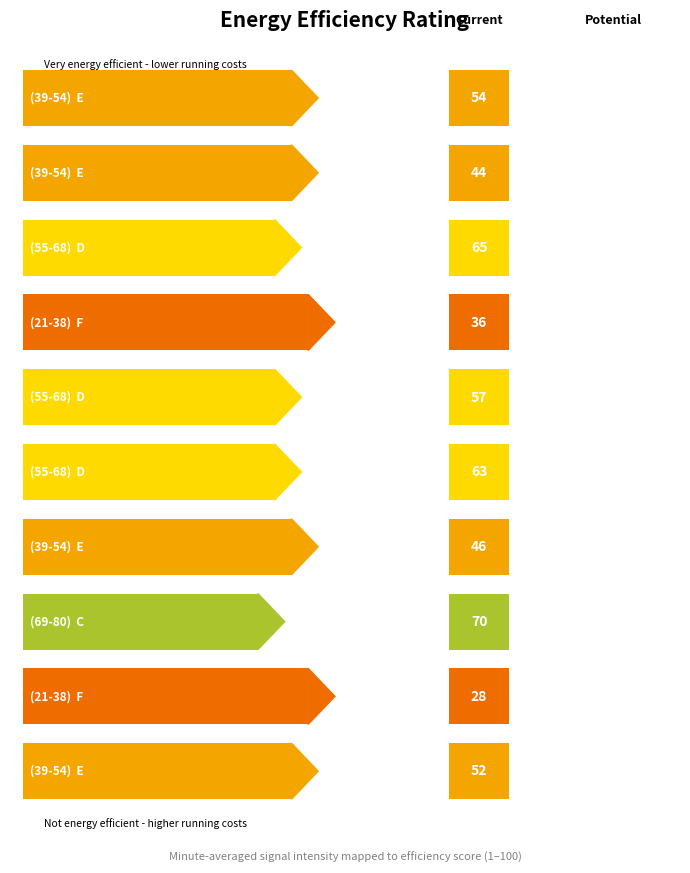

Count the number of data series in this chart.

1